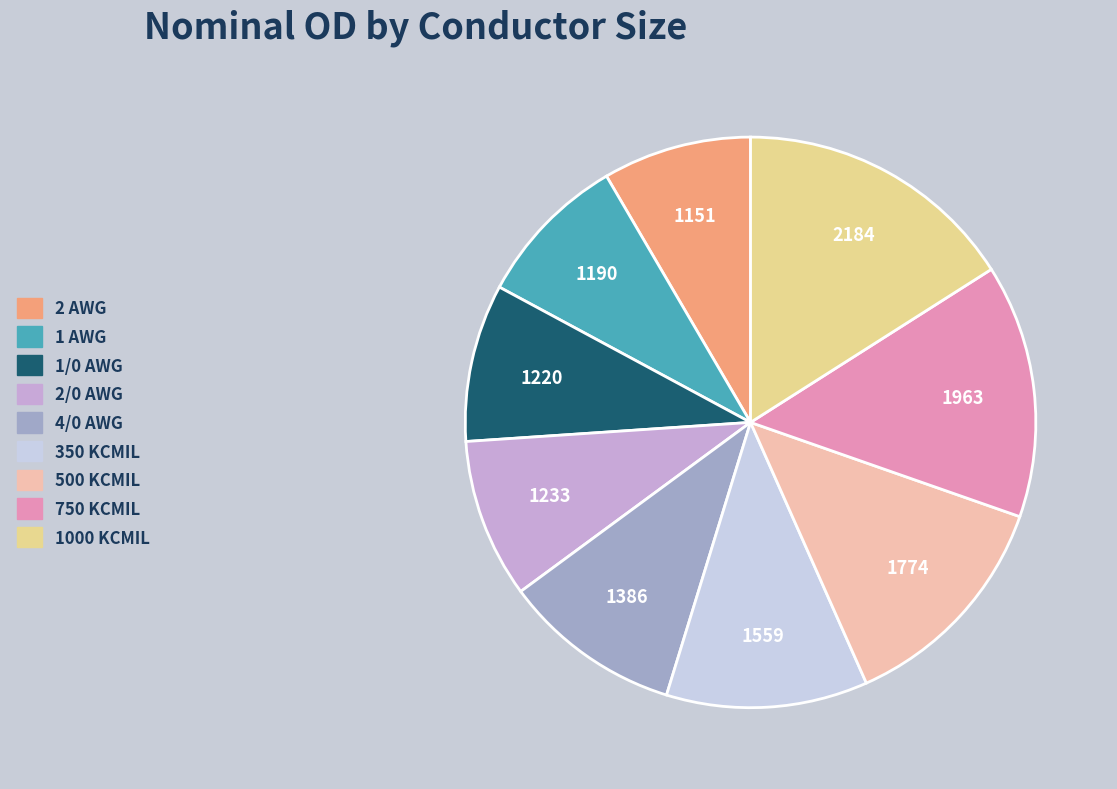

How much of the chart is everything except 1/0 AWG?

91.1%